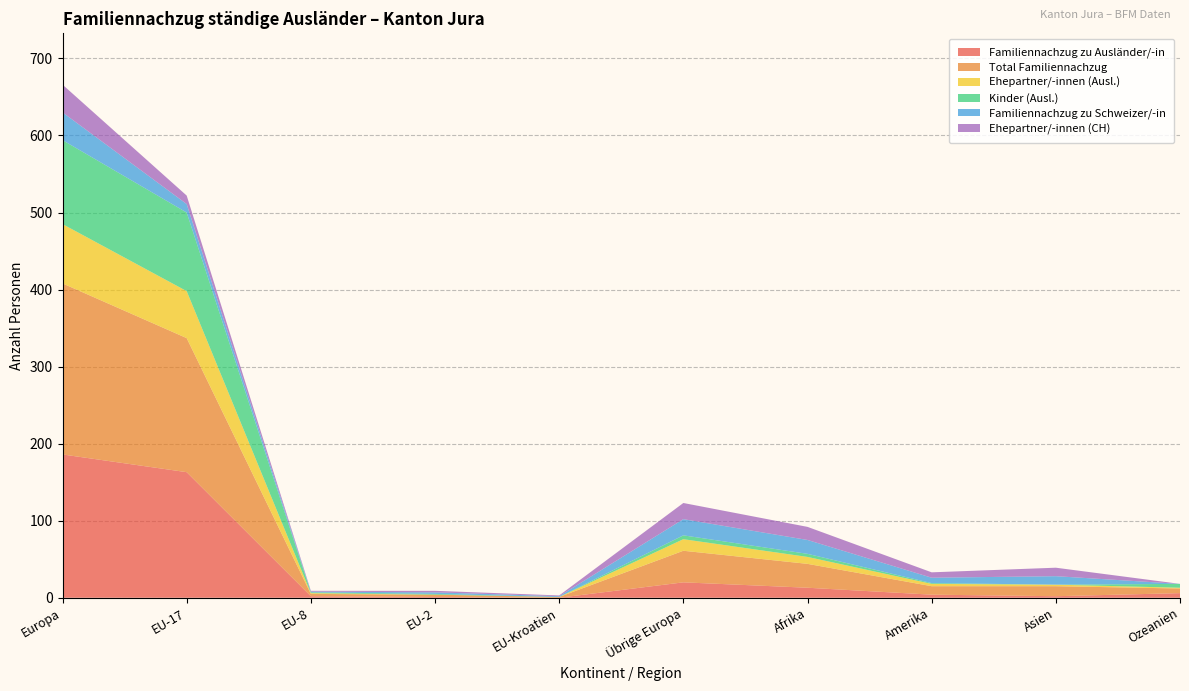

Reading left to right, list all the values displayed in this chart.

Familiennachzug zu Ausländer/-in: Europa=186	EU-17=163	EU-8=2	EU-2=1	EU-Kroatien=0	Übrige Europa=20	Afrika=13	Amerika=4	Asien=2	Ozeanien=6
Total Familiennachzug: Europa=222	EU-17=174	EU-8=3	EU-2=3	EU-Kroatien=1	Übrige Europa=41	Afrika=31	Amerika=11	Asien=13	Ozeanien=6
Ehepartner/-innen (Ausl.): Europa=77	EU-17=61	EU-8=1	EU-2=0	EU-Kroatien=0	Übrige Europa=15	Afrika=9	Amerika=3	Asien=2	Ozeanien=1
Kinder (Ausl.): Europa=109	EU-17=102	EU-8=1	EU-2=1	EU-Kroatien=0	Übrige Europa=5	Afrika=4	Amerika=1	Asien=0	Ozeanien=5
Familiennachzug zu Schweizer/-in: Europa=36	EU-17=11	EU-8=1	EU-2=2	EU-Kroatien=1	Übrige Europa=21	Afrika=18	Amerika=7	Asien=11	Ozeanien=0
Ehepartner/-innen (CH): Europa=36	EU-17=11	EU-8=1	EU-2=2	EU-Kroatien=1	Übrige Europa=21	Afrika=17	Amerika=7	Asien=11	Ozeanien=0